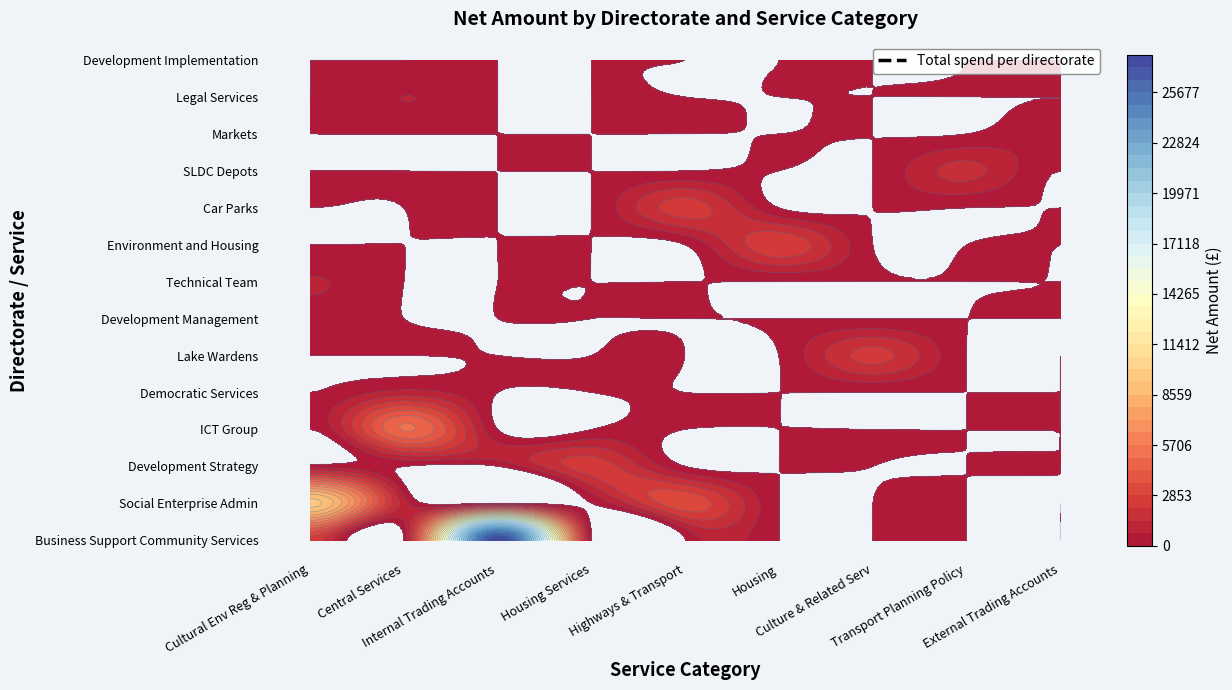

Rank the categories by Markets value from highest to lowest.

External Trading Accounts, Cultural Environmental Regulatory & Planning, Central Services, Internal Trading Accounts, Housing Services, Highways & Transport Services, Housing, Culture and Related Serv, Transport Planning Policy